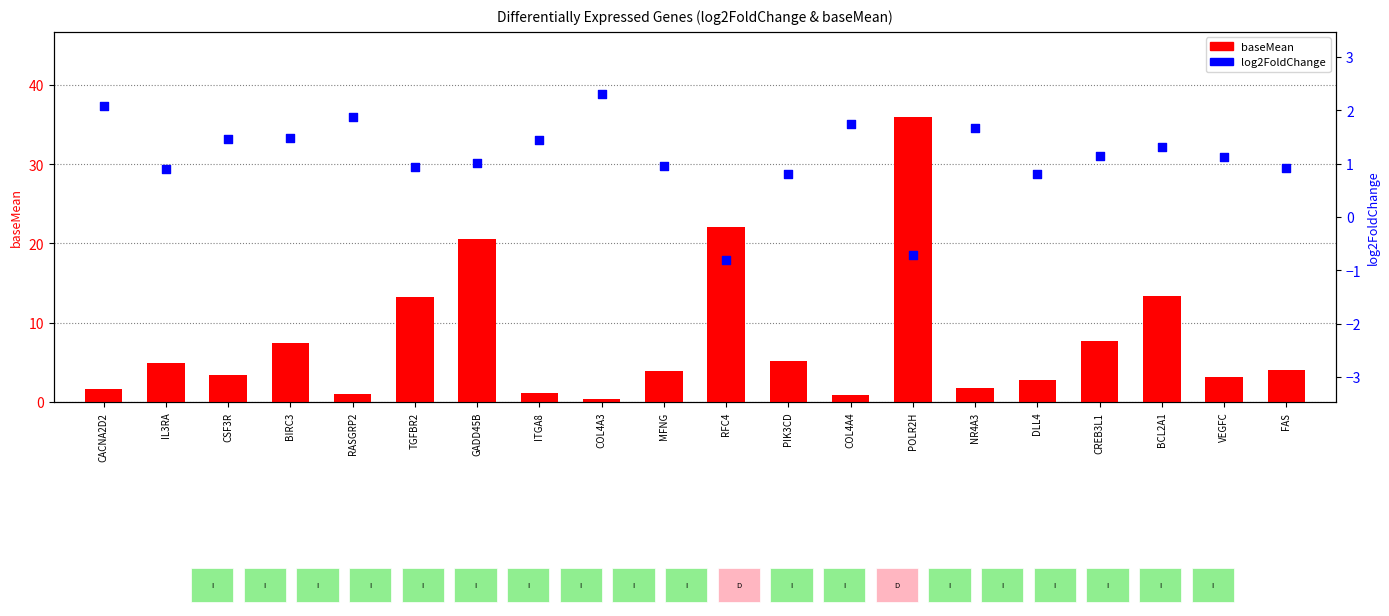

What is the total value across all series at VEGFC?

4.3